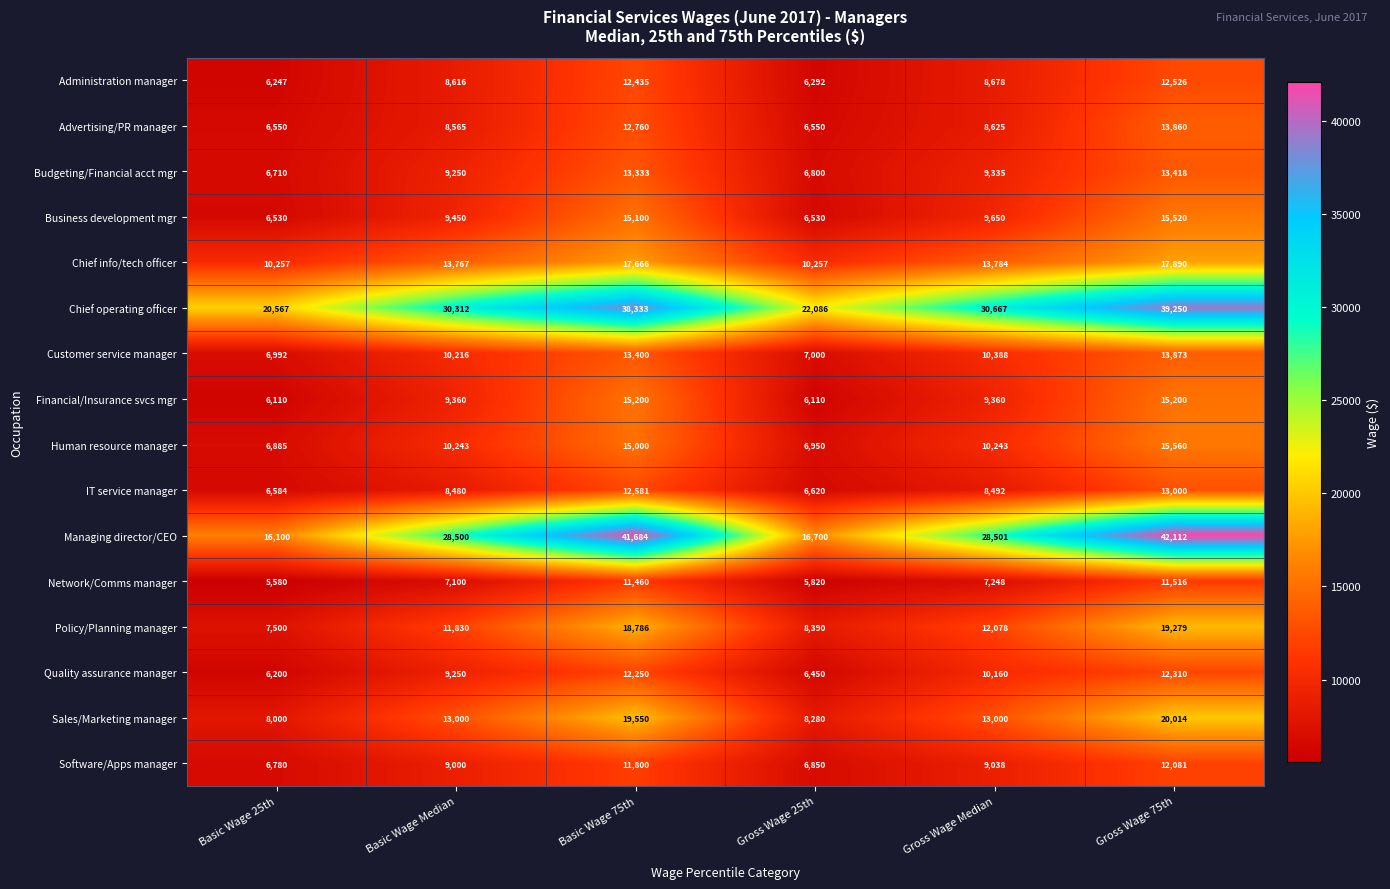

Where does the Budgeting/Financial acct mgr series first go above 9335?

Basic Wage 75th